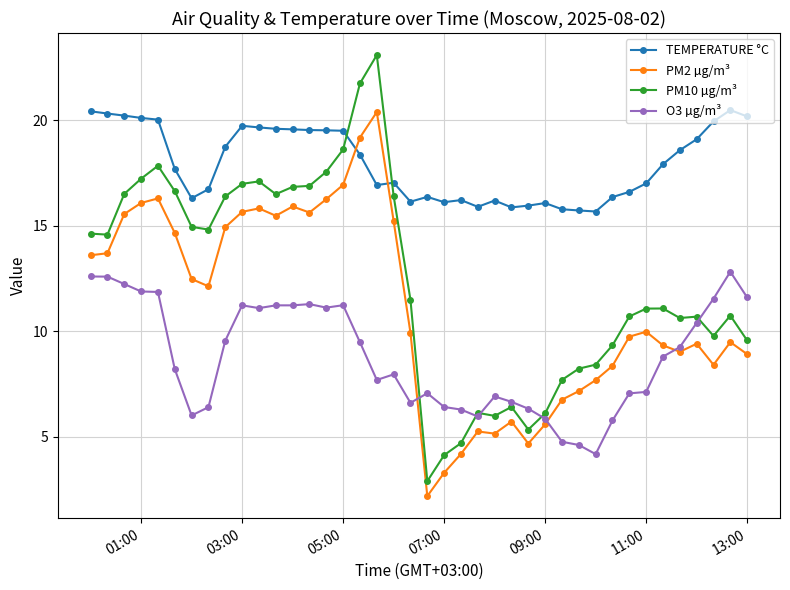

True or false: TEMPERATURE °C has more than 1 points higher than both neighbors.

True